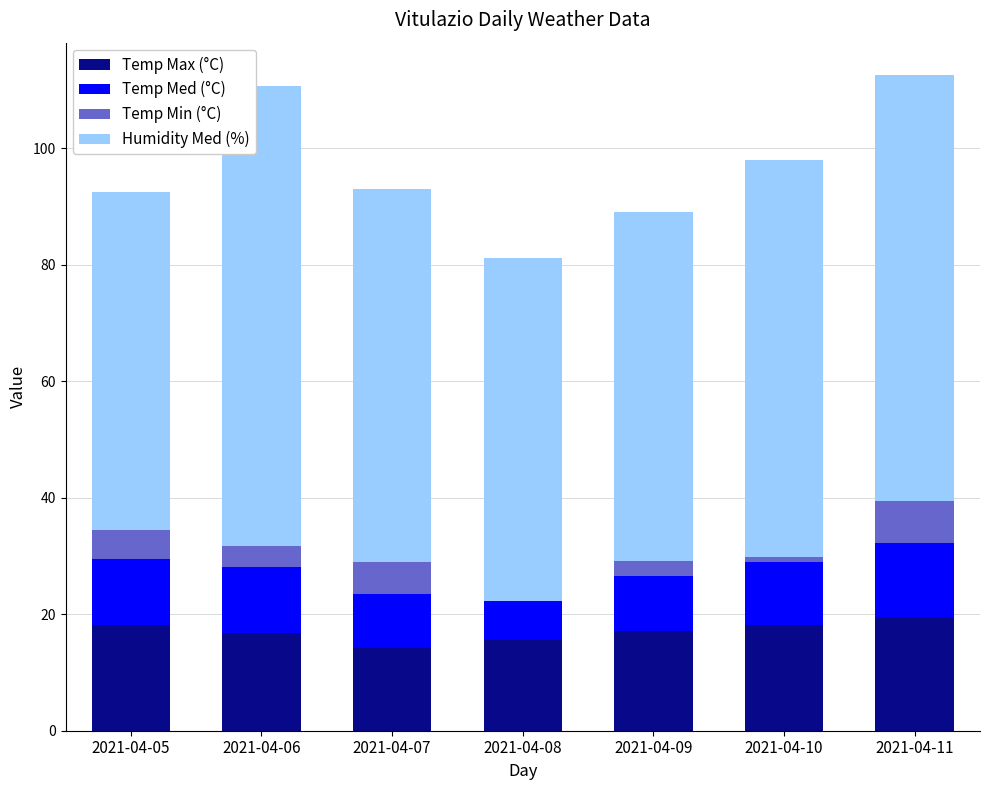

How many data points in Temp Med (°C) are above 10?

4